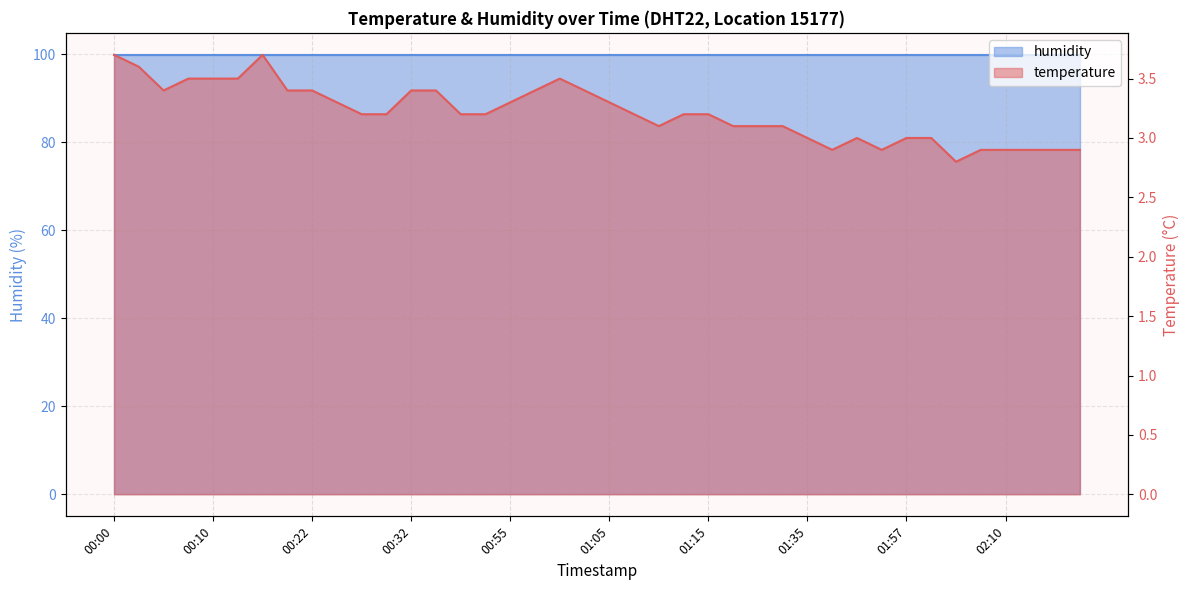

Which label corresponds to the largest value in the chart?

00:00